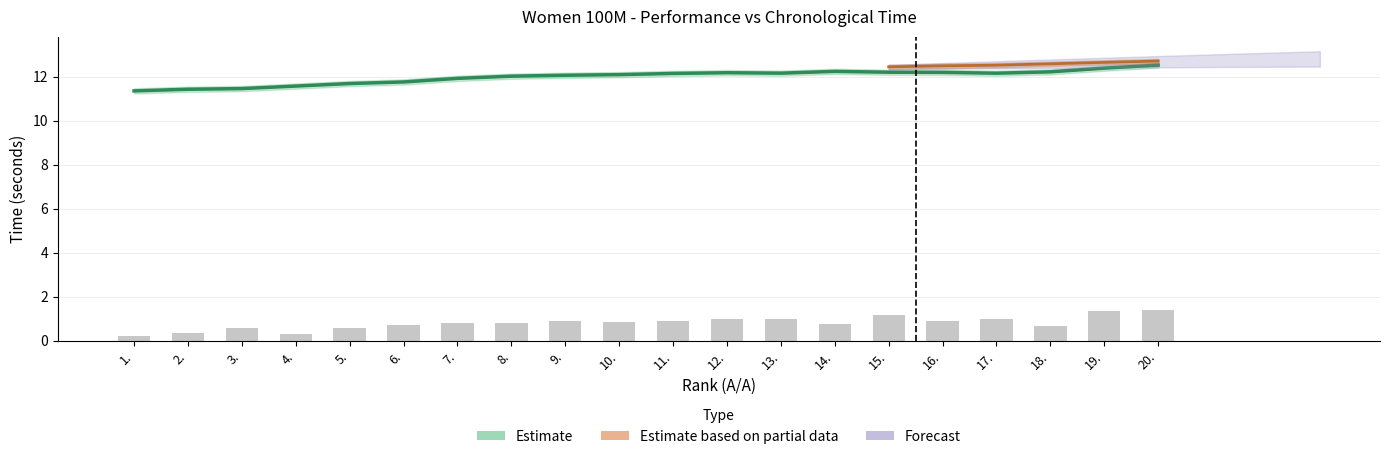

What is the change in value from 6. to 10.?

+0.1